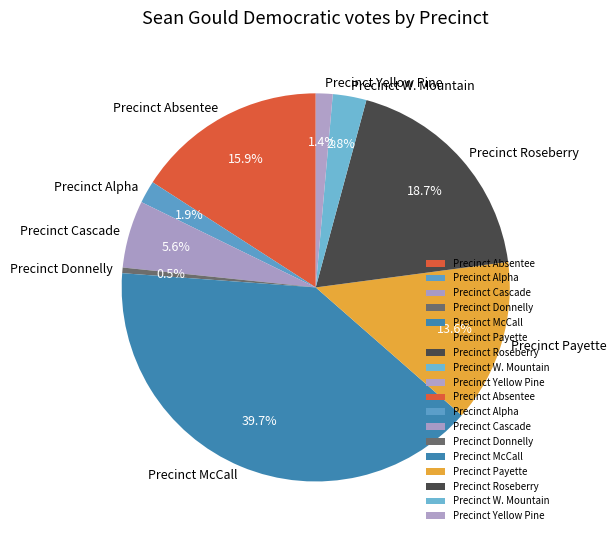

Which slice is the largest?

Precinct McCall